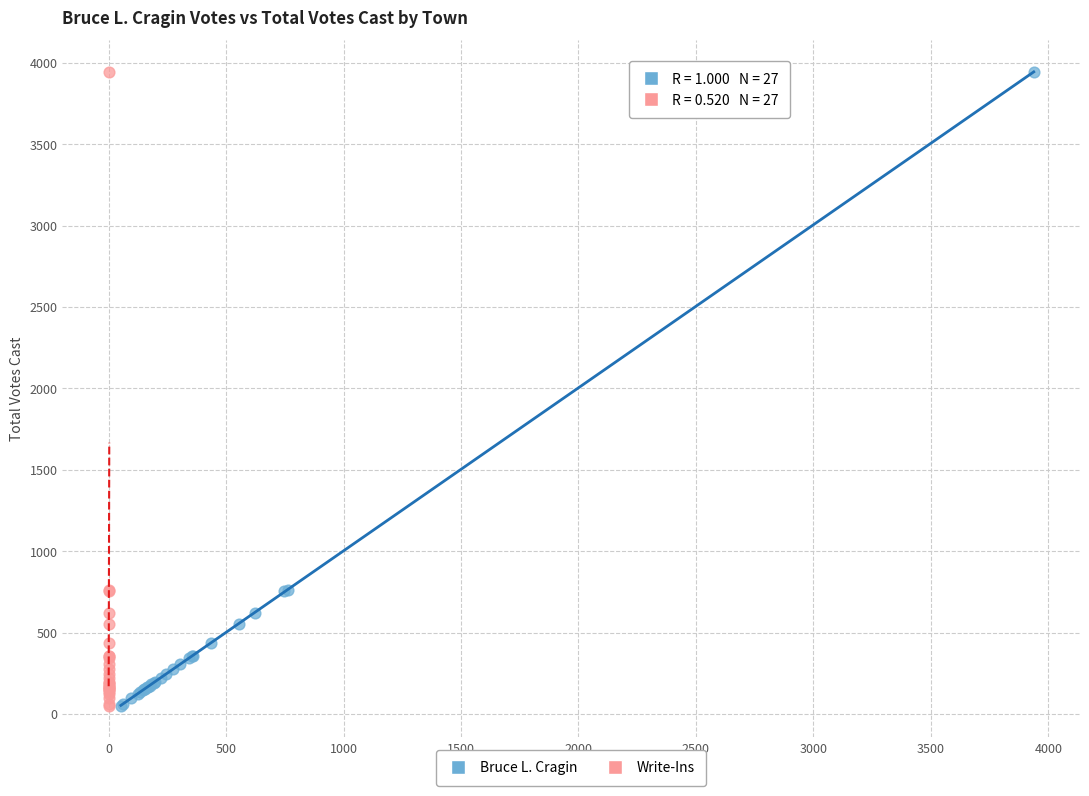

What are all the series names shown in the legend?

Bruce L. Cragin, Write-Ins